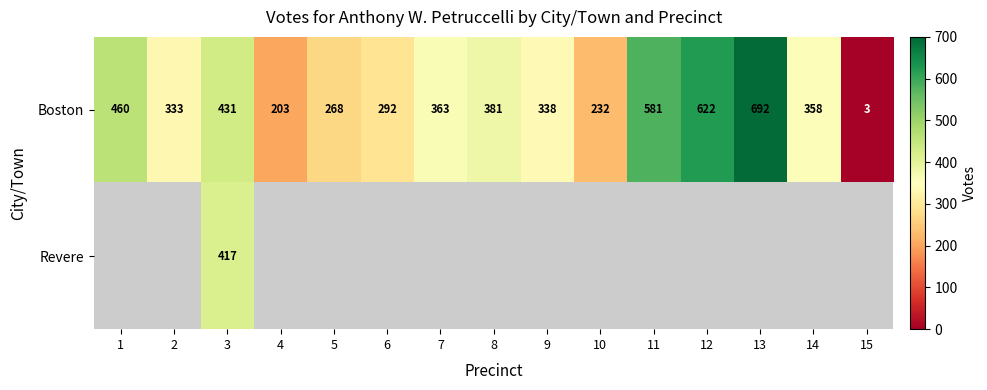

True or false: Boston has a value of 479.7 at 6.

False